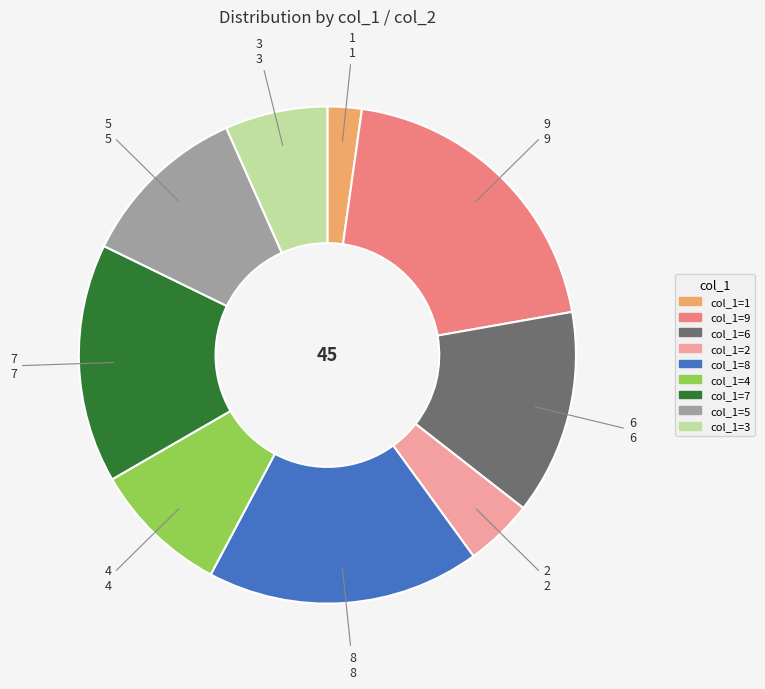

How many segments does this pie chart have?

9